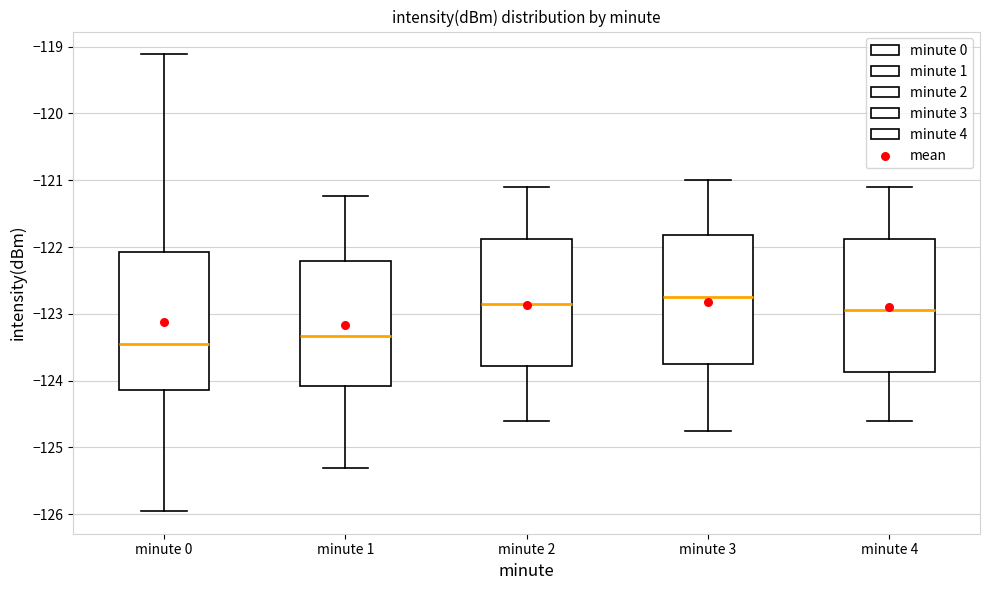

Reading left to right, transcribe this box plot: for each box, give where its median line is, the range the box spans, and where its two whiskers end, as read against the y-axis. The values are not printed on the chart, so give them approximately, as read against the axis.

minute 0: median -123.4, box -124.1 to -122.1, whiskers -126.0 to -119.1
minute 1: median -123.3, box -124.1 to -122.2, whiskers -125.3 to -121.2
minute 2: median -122.8, box -123.8 to -121.9, whiskers -124.6 to -121.1
minute 3: median -122.7, box -123.7 to -121.8, whiskers -124.7 to -121.0
minute 4: median -122.9, box -123.9 to -121.9, whiskers -124.6 to -121.1